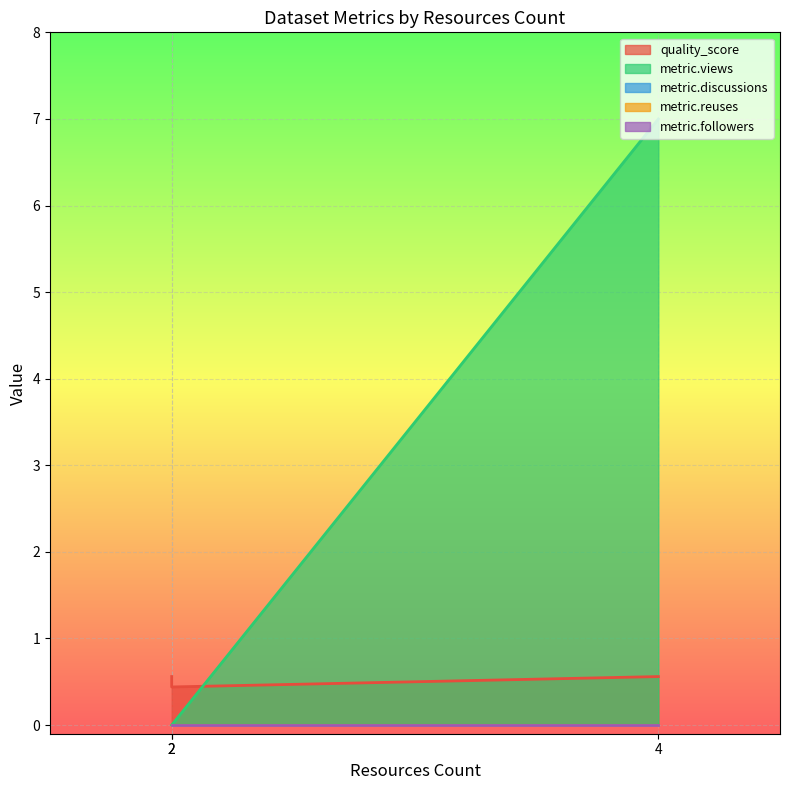

Between 2 and 2, which is larger?

2